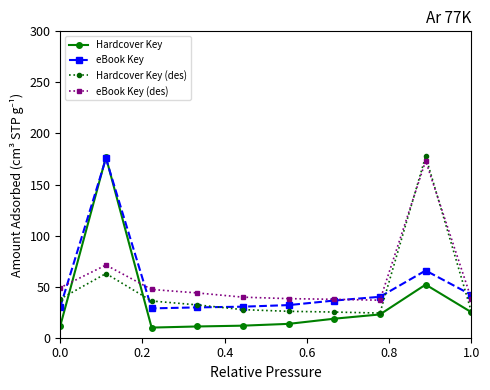

True or false: eBook Key has more than 0 points higher than both neighbors.

True